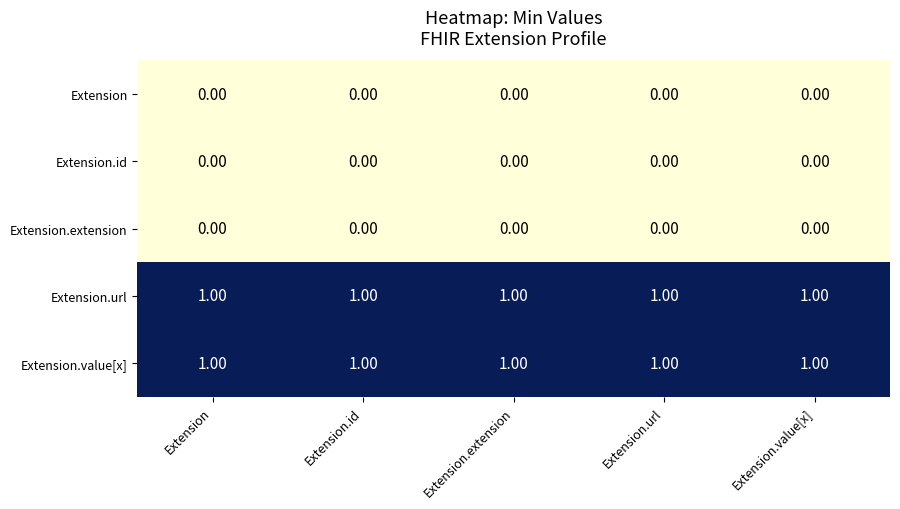

Is the value of Extension at Extension.url greater than the value of Extension.url at Extension?

No